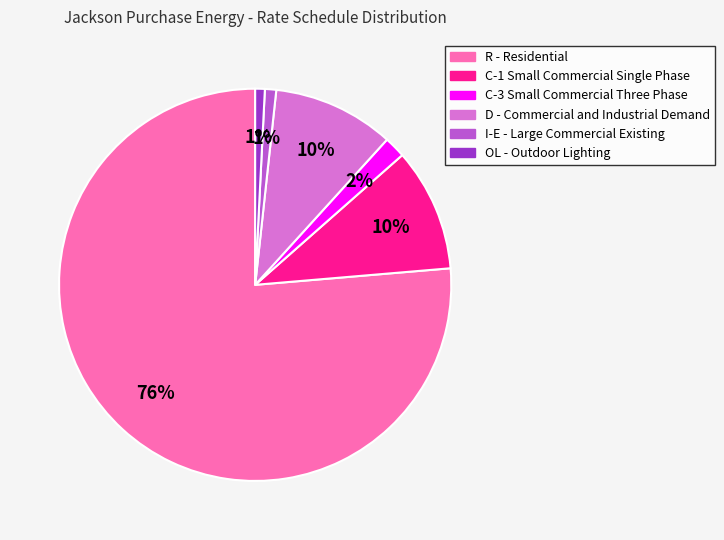

To the nearest percent, what is the average slice percentage?

17%